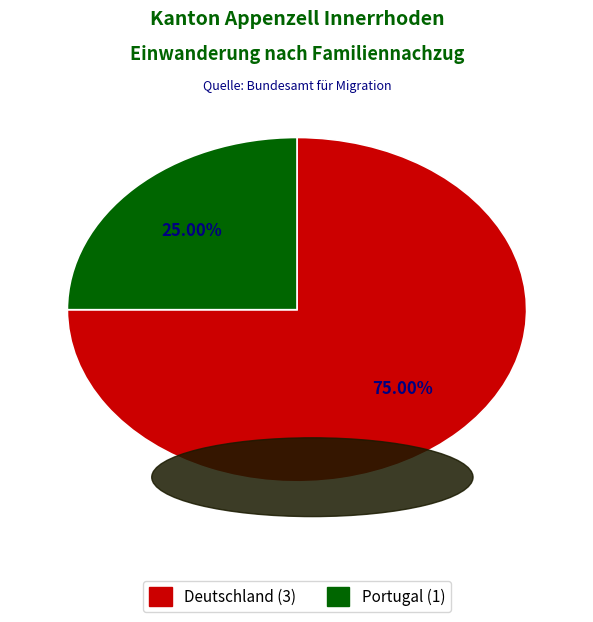

Does any single category account for the majority?

Yes